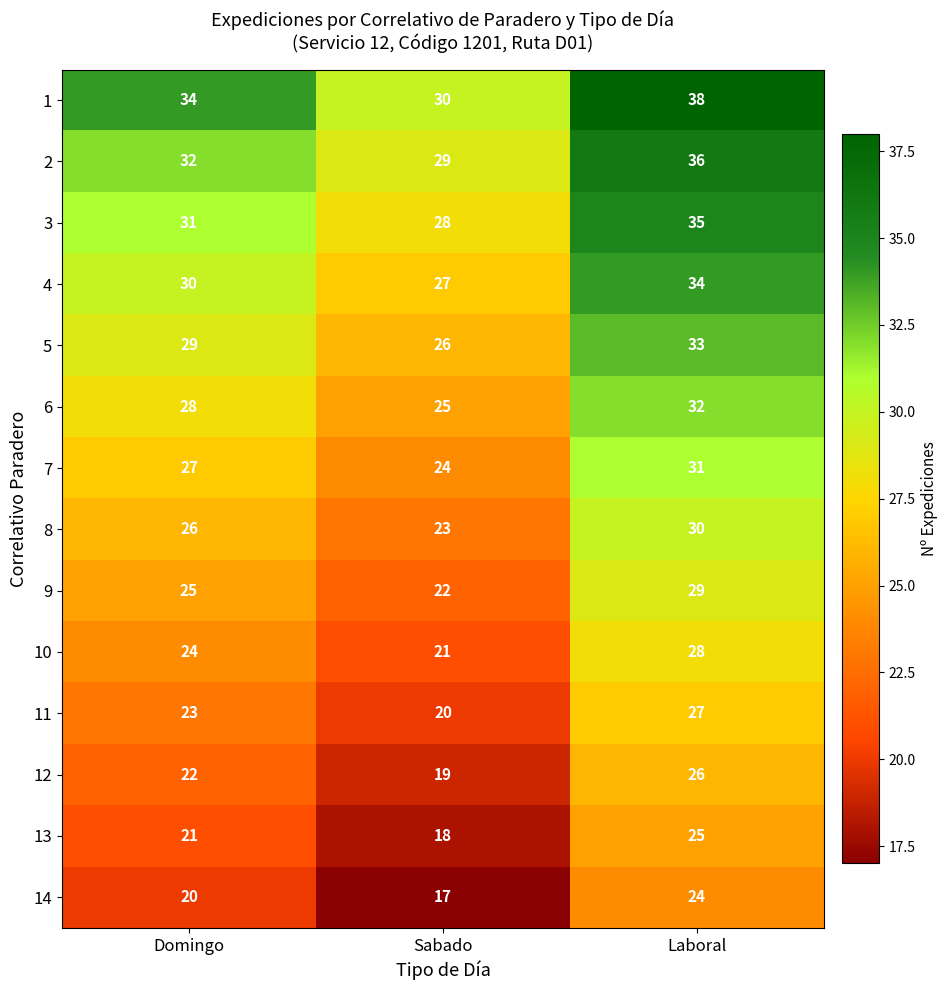

At how many categories does at least one series exceed 19?

3